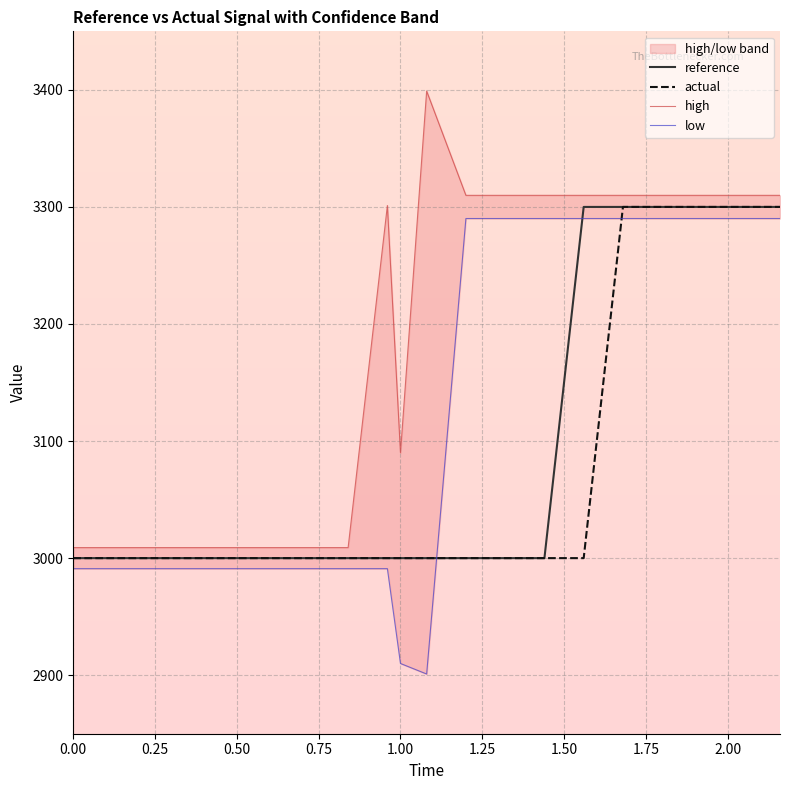

What is the difference between the maximum and minimum values in the high series?

390.0